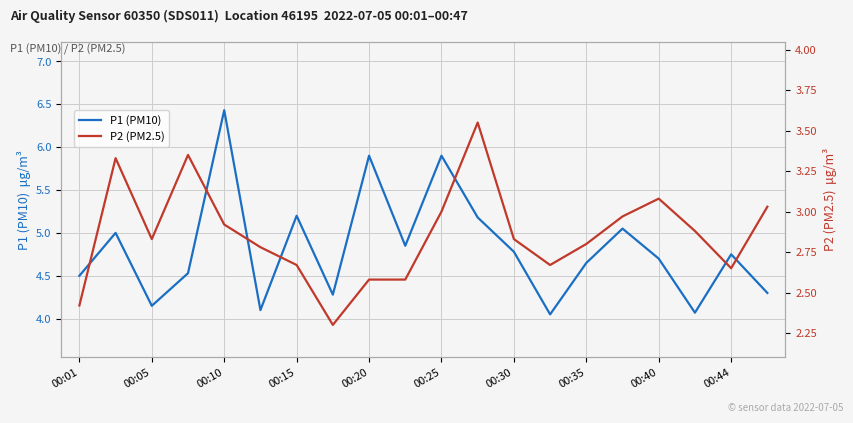

The P2 (PM2.5) series shows 0.8 at 17. True or false?

False